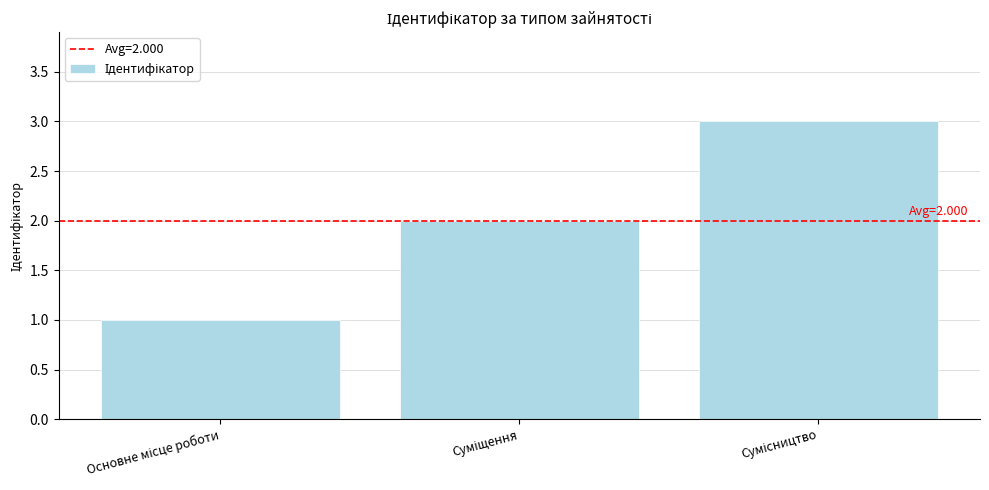

Count the number of categories in the chart.

3